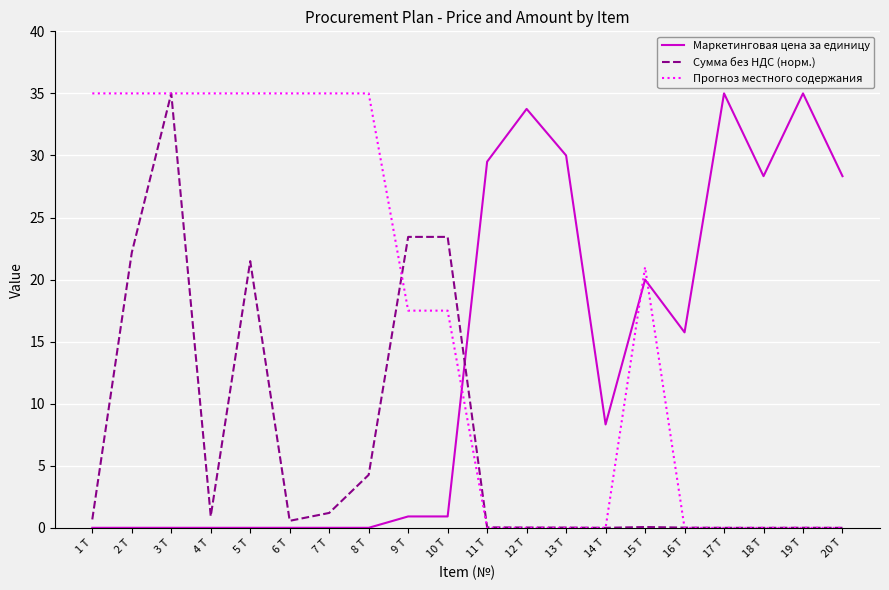

Rank the series at 8 Т from lowest to highest value.

Маркетинговая цена за единицу, Сумма без НДС (норм.), Прогноз местного содержания